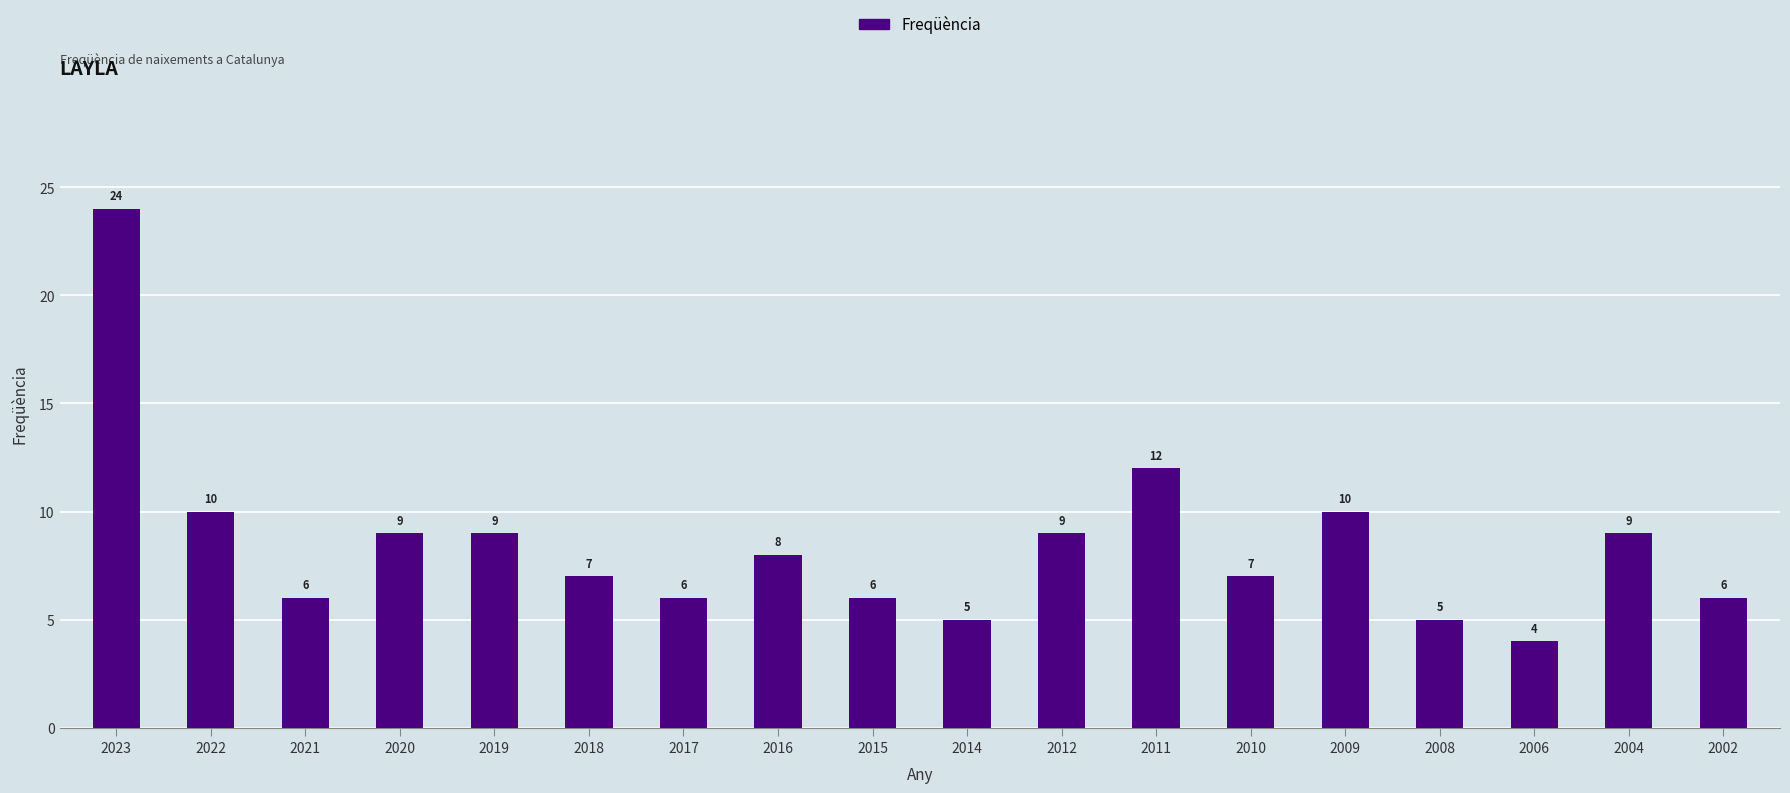

Which category has the lowest value across all series?

2006